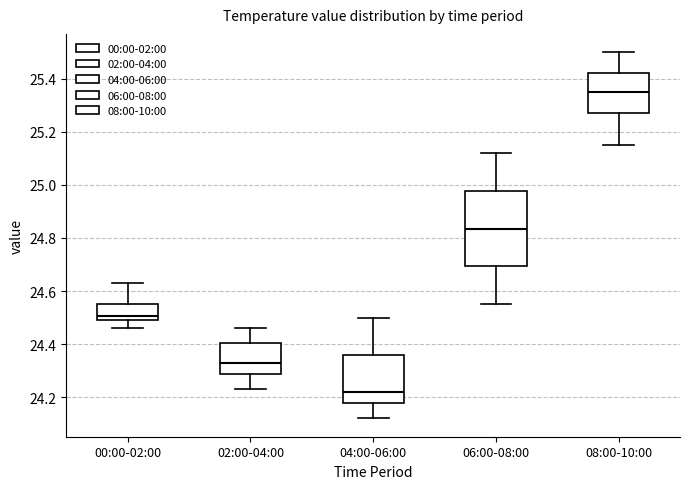

Which box is the tallest, from its lower edge to its upper edge?

06:00-08:00